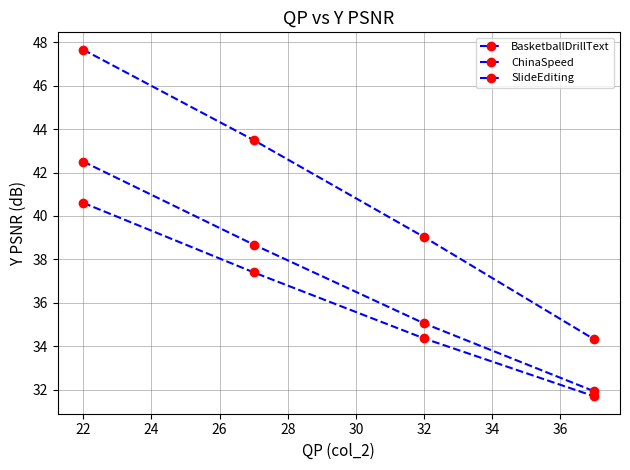

Reading left to right, what are all the values shown in this chart?

BasketballDrillText: 40.6	37.4	34.4	31.7
ChinaSpeed: 42.5	38.7	35.1	31.9
SlideEditing: 47.7	43.5	39.0	34.3